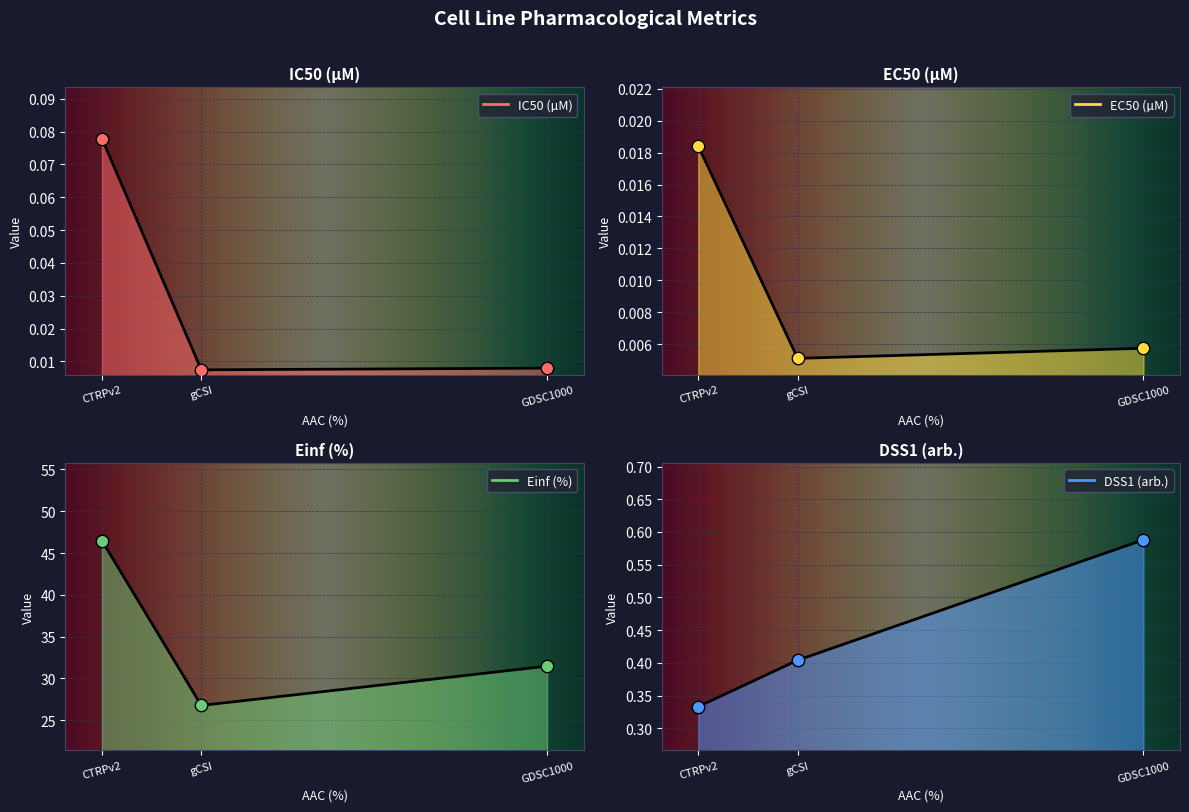

At which category is the sum across all series the highest?

CTRPv2